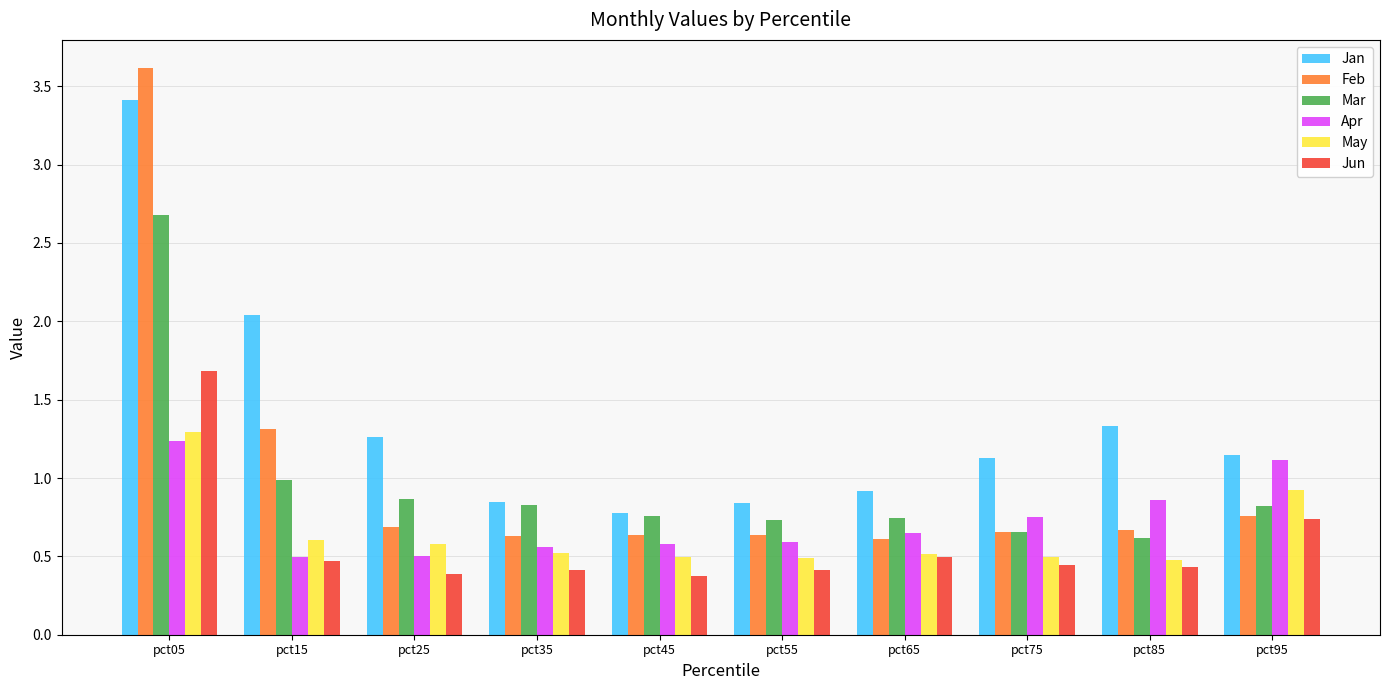

Which series changed the most between pct25 and pct35?

Jan